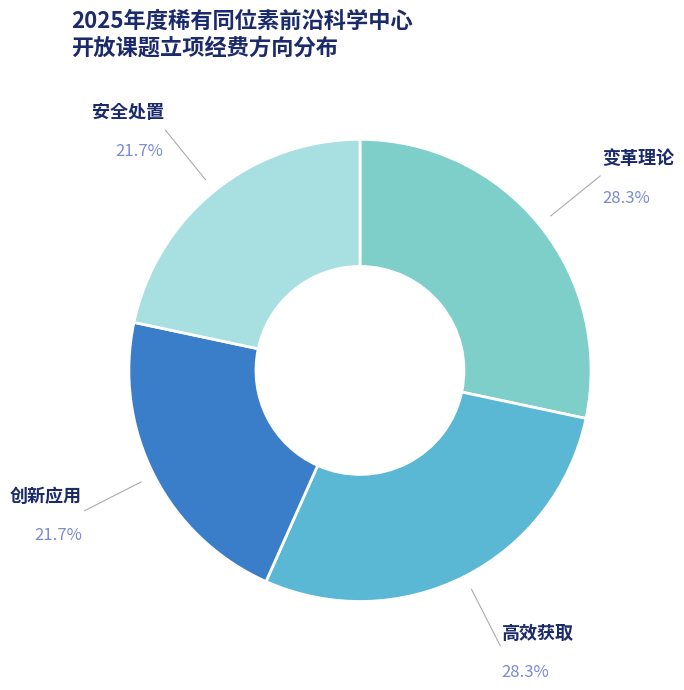

Does any single category account for the majority?

No